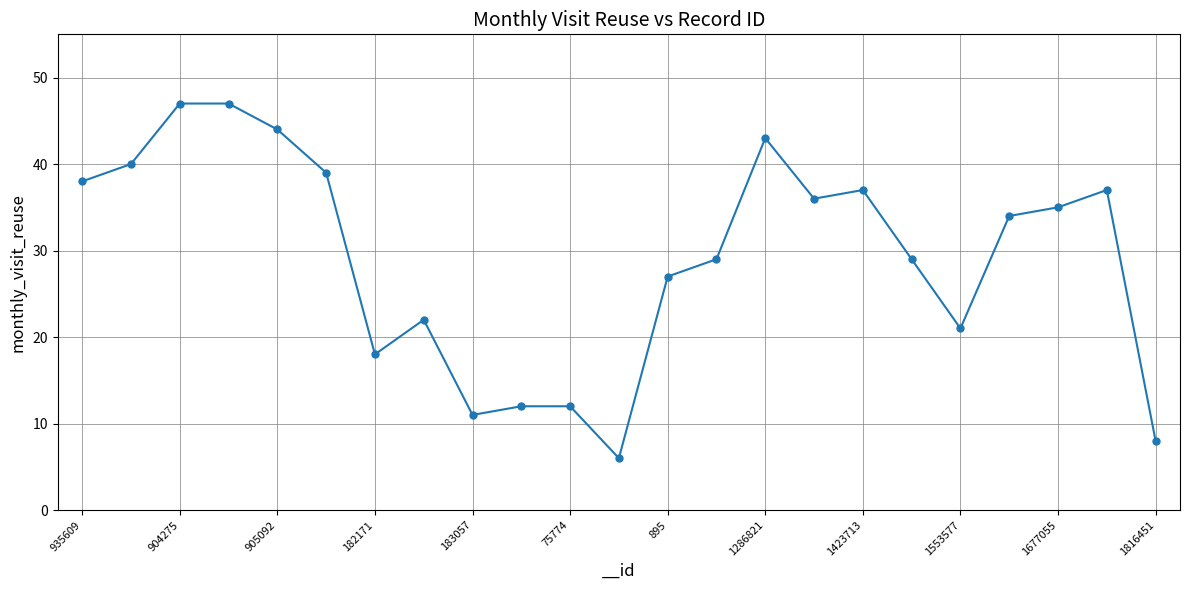

What is the value of the 20th point from the left?

34